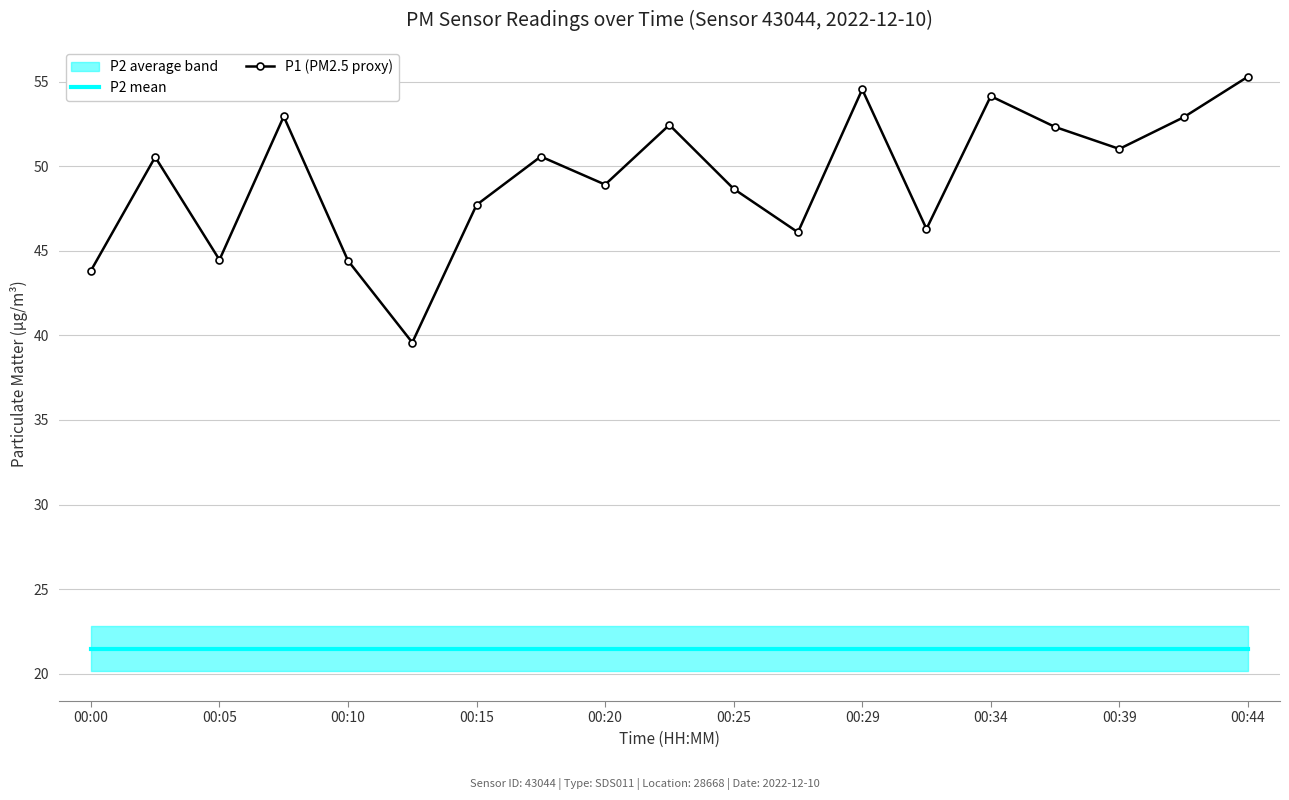

How many values in the P1 (PM2.5 proxy) series are below 50?

9